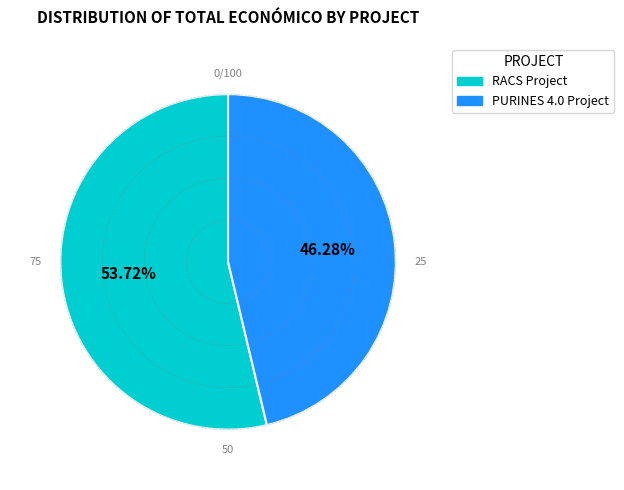

Is there any slice that represents more than half of the pie?

Yes